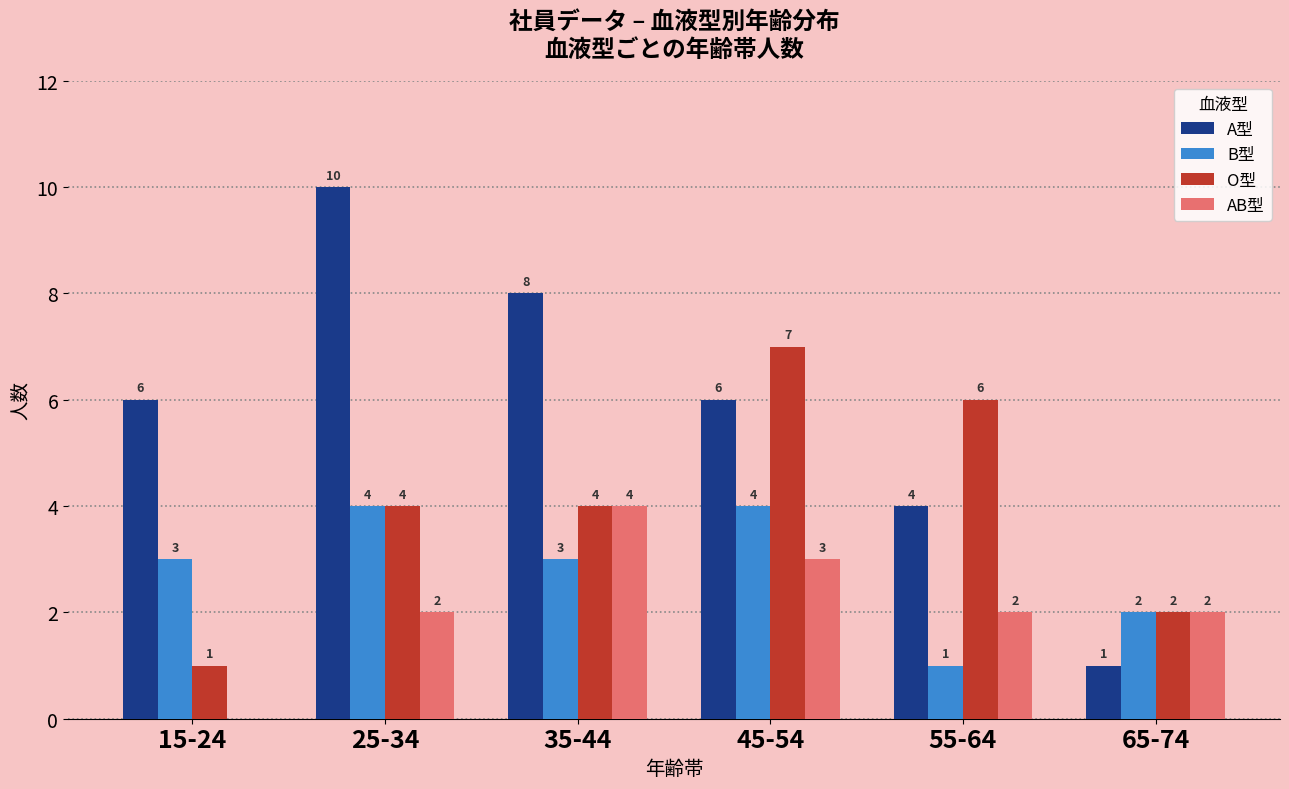

The value of O型 at 25-34 is 4. True or false?

True